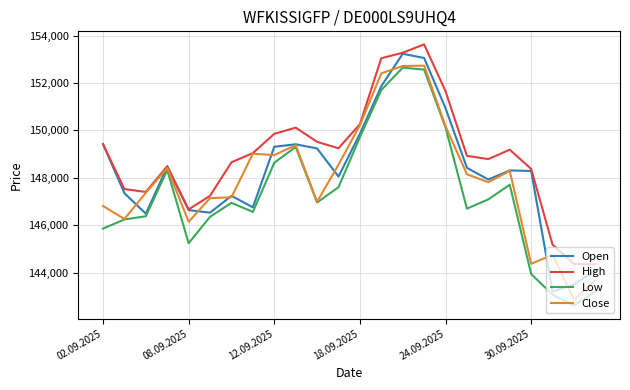

What is the maximum value shown in the chart?

153629